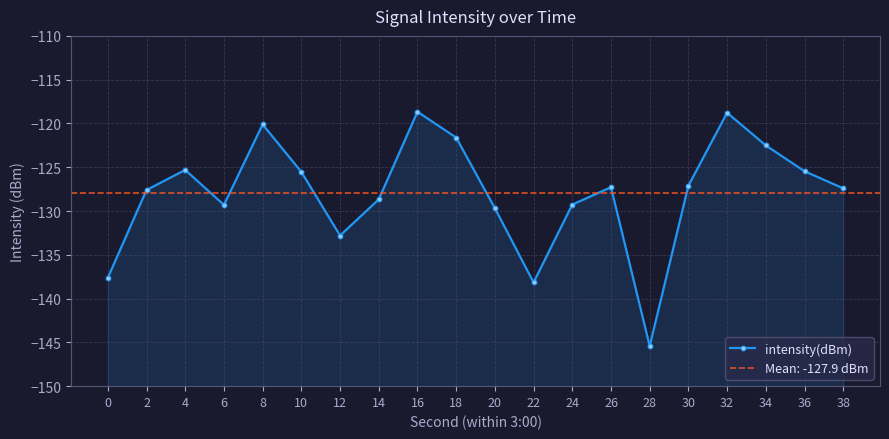

What is the value of the 18th point from the left?

-122.5